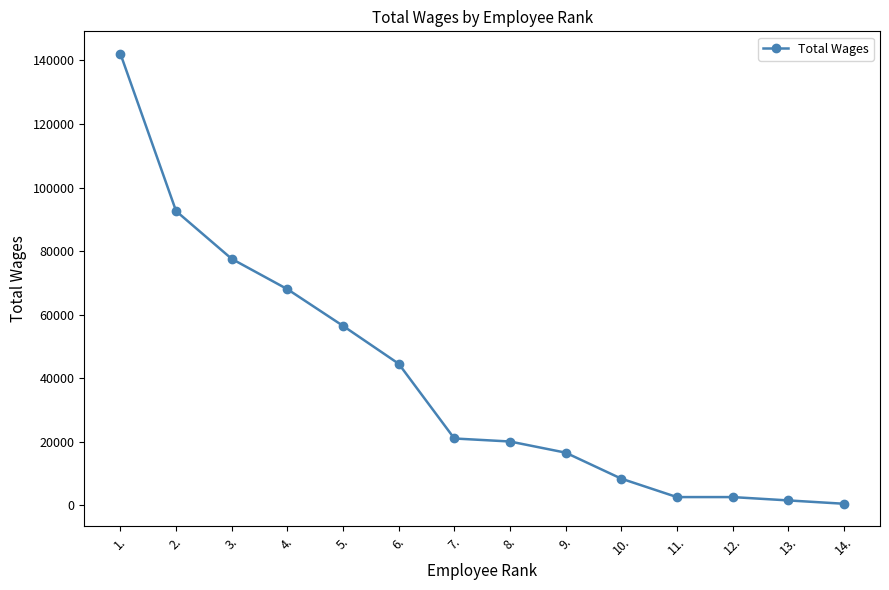

How many values are below 20999?

7